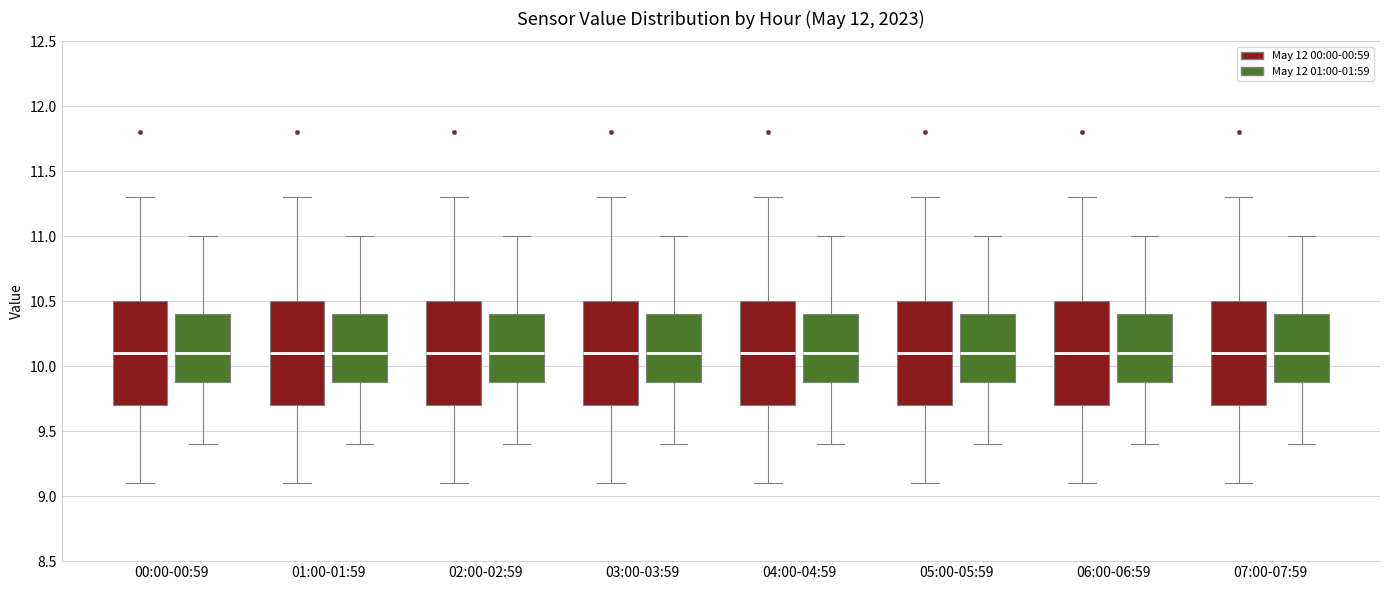

Reading left to right, read every box against the y-axis: the position of its median line, the range the box covers, and the ends of its whiskers. The values are not printed on the chart, so give them approximately, as read against the axis.

00:00-00:59 (May 12 00:00-00:59): median 10.1, box 9.7 to 10.5, whiskers 9.1 to 11.3
00:00-00:59 (May 12 01:00-01:59): median 10.1, box 9.9 to 10.4, whiskers 9.4 to 11.0
01:00-01:59 (May 12 00:00-00:59): median 10.1, box 9.7 to 10.5, whiskers 9.1 to 11.3
01:00-01:59 (May 12 01:00-01:59): median 10.1, box 9.9 to 10.4, whiskers 9.4 to 11.0
02:00-02:59 (May 12 00:00-00:59): median 10.1, box 9.7 to 10.5, whiskers 9.1 to 11.3
02:00-02:59 (May 12 01:00-01:59): median 10.1, box 9.9 to 10.4, whiskers 9.4 to 11.0
03:00-03:59 (May 12 00:00-00:59): median 10.1, box 9.7 to 10.5, whiskers 9.1 to 11.3
03:00-03:59 (May 12 01:00-01:59): median 10.1, box 9.9 to 10.4, whiskers 9.4 to 11.0
04:00-04:59 (May 12 00:00-00:59): median 10.1, box 9.7 to 10.5, whiskers 9.1 to 11.3
04:00-04:59 (May 12 01:00-01:59): median 10.1, box 9.9 to 10.4, whiskers 9.4 to 11.0
05:00-05:59 (May 12 00:00-00:59): median 10.1, box 9.7 to 10.5, whiskers 9.1 to 11.3
05:00-05:59 (May 12 01:00-01:59): median 10.1, box 9.9 to 10.4, whiskers 9.4 to 11.0
06:00-06:59 (May 12 00:00-00:59): median 10.1, box 9.7 to 10.5, whiskers 9.1 to 11.3
06:00-06:59 (May 12 01:00-01:59): median 10.1, box 9.9 to 10.4, whiskers 9.4 to 11.0
07:00-07:59 (May 12 00:00-00:59): median 10.1, box 9.7 to 10.5, whiskers 9.1 to 11.3
07:00-07:59 (May 12 01:00-01:59): median 10.1, box 9.9 to 10.4, whiskers 9.4 to 11.0